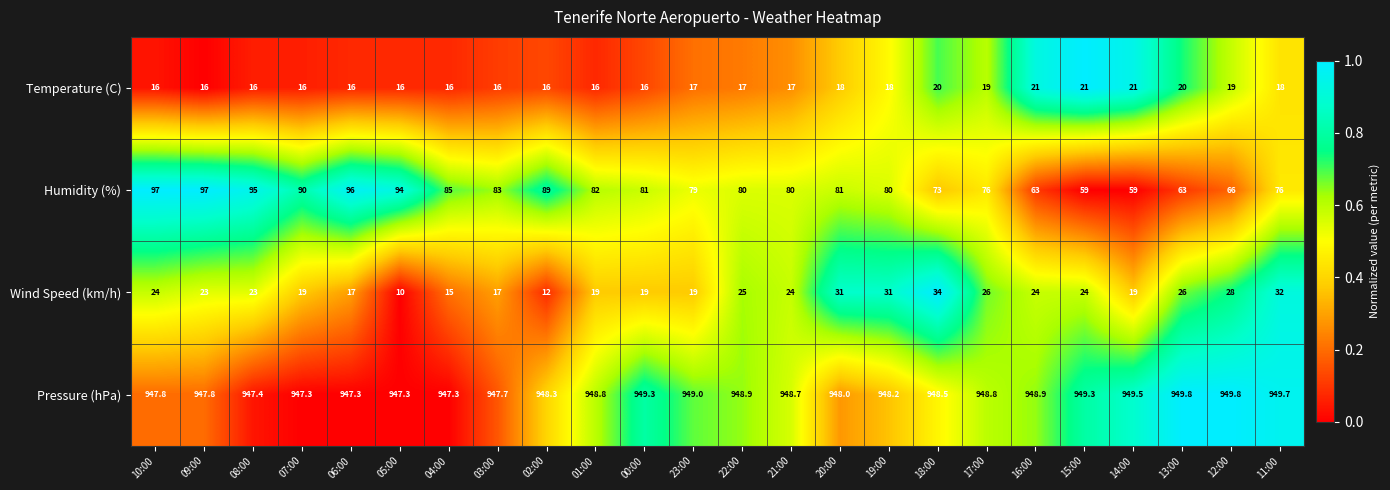

The value of Humidity (%) at 12:00 is 17.0. True or false?

False